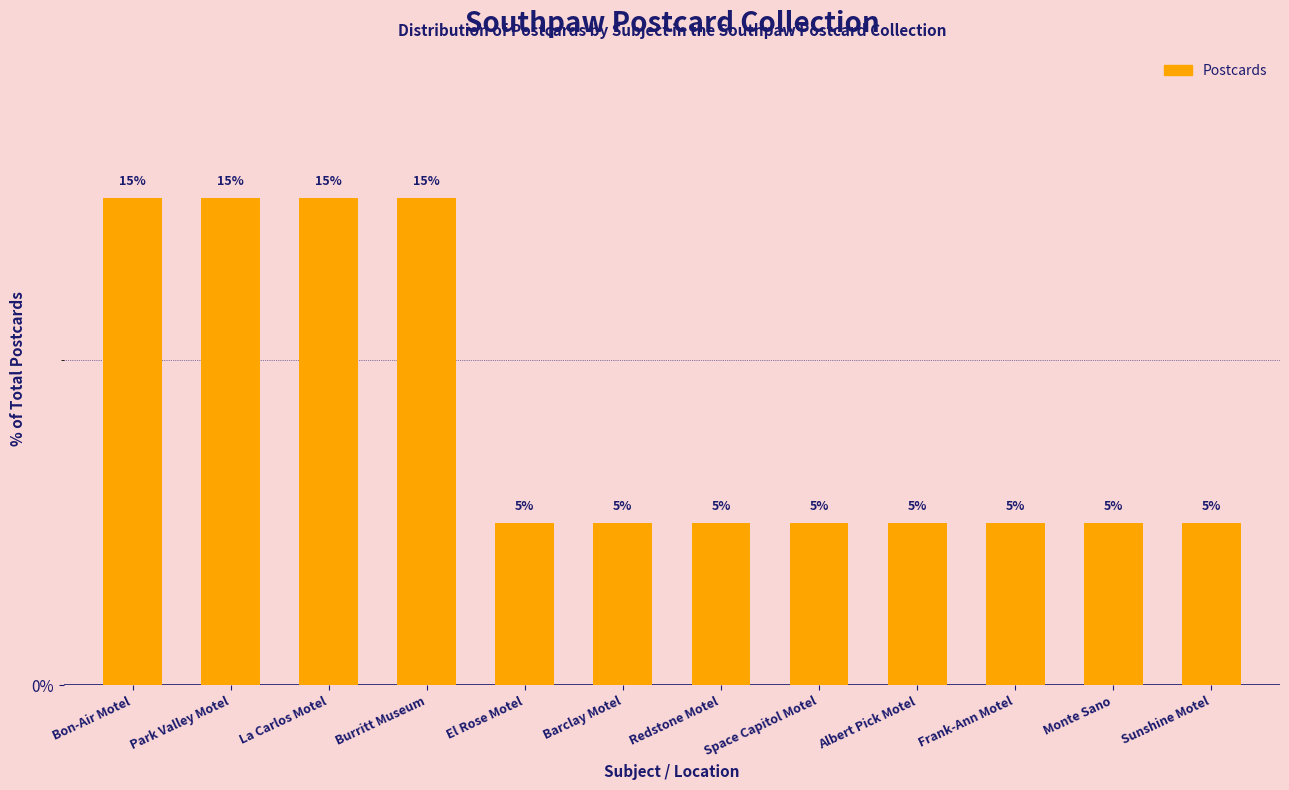

The value at Bon-Air Motel is 15. True or false?

True